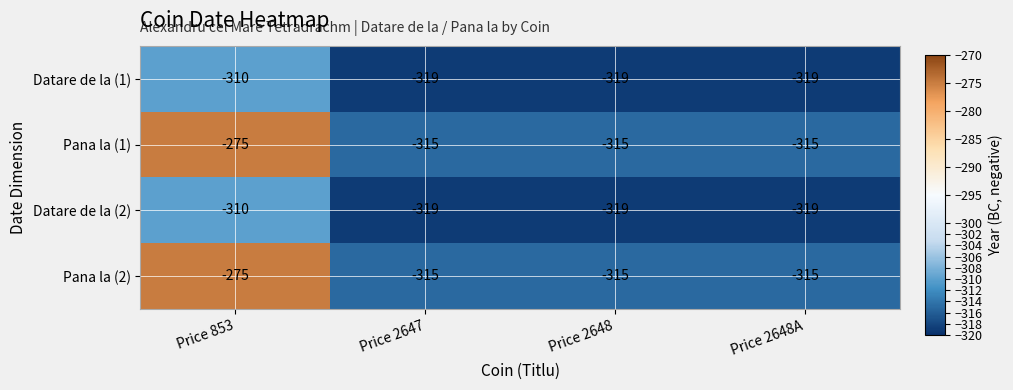

Reading right to left, what are all the values shown in this chart?

Datare de la (1): -319	-319	-319	-310
Pana la (1): -315	-315	-315	-275
Datare de la (2): -319	-319	-319	-310
Pana la (2): -315	-315	-315	-275